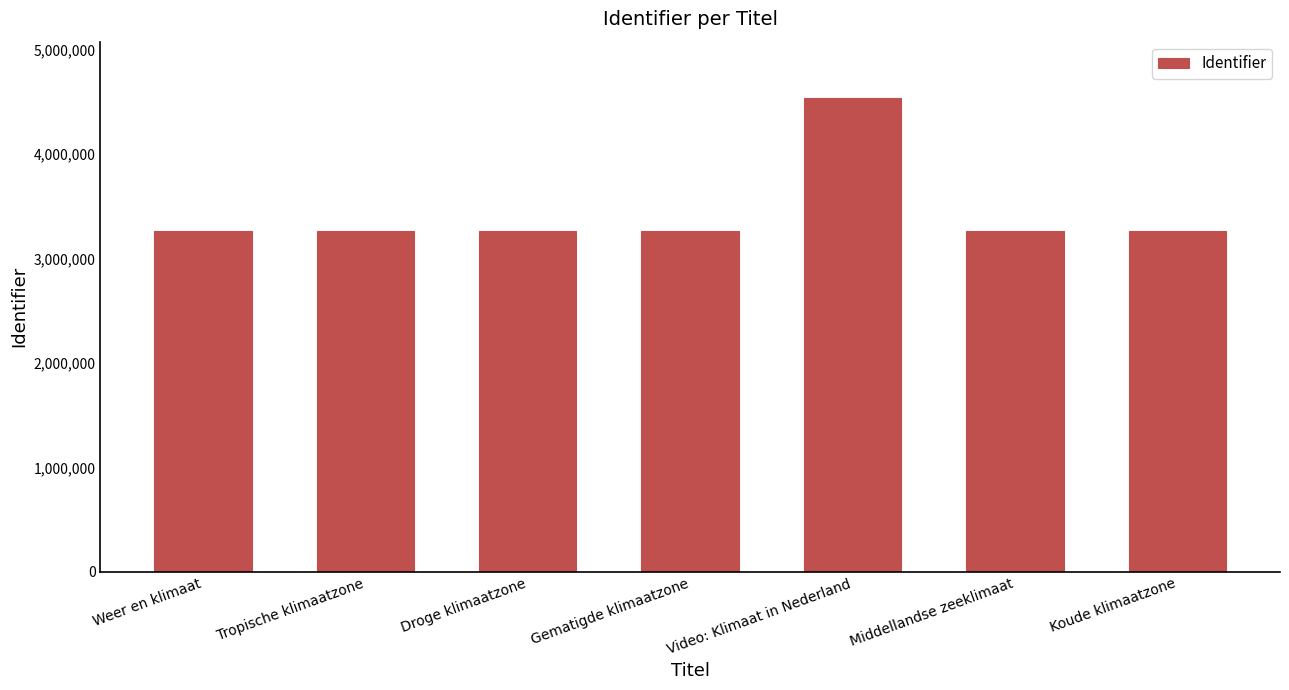

What is the change in value from Tropische klimaatzone to Droge klimaatzone?

+3